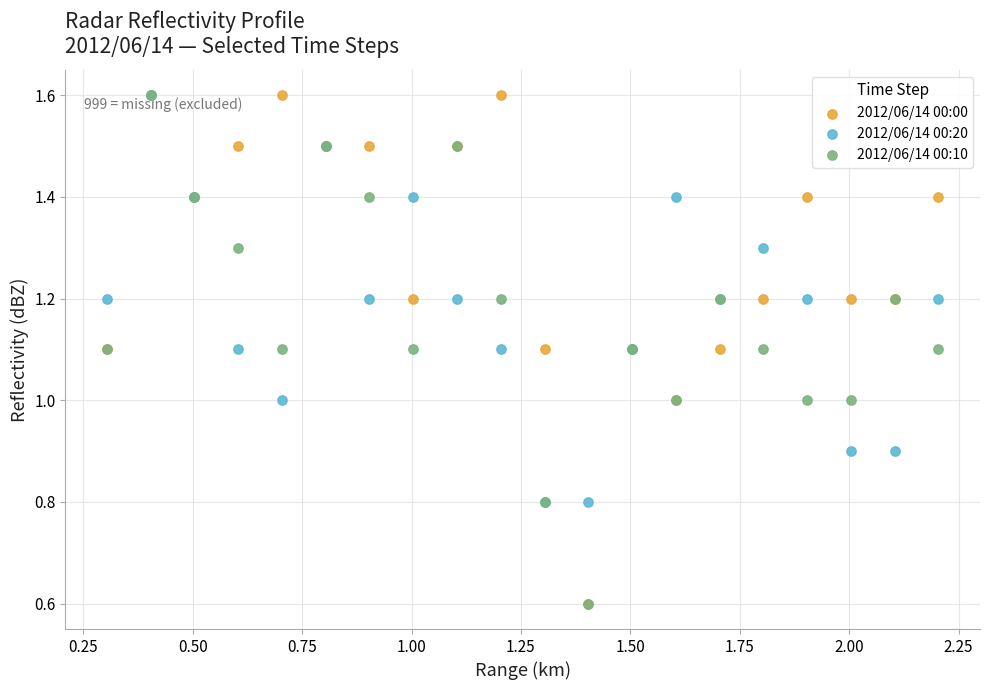

What are all the series names shown in the legend?

2012/06/14 00:00, 2012/06/14 00:20, 2012/06/14 00:10